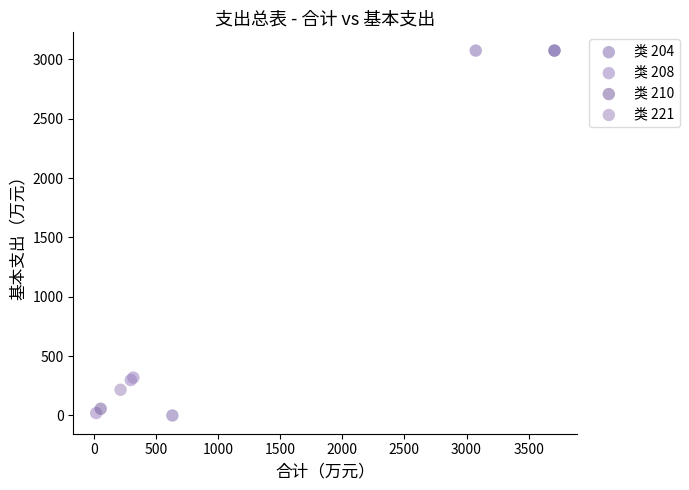

Which series contains the highest Y value?

类 204